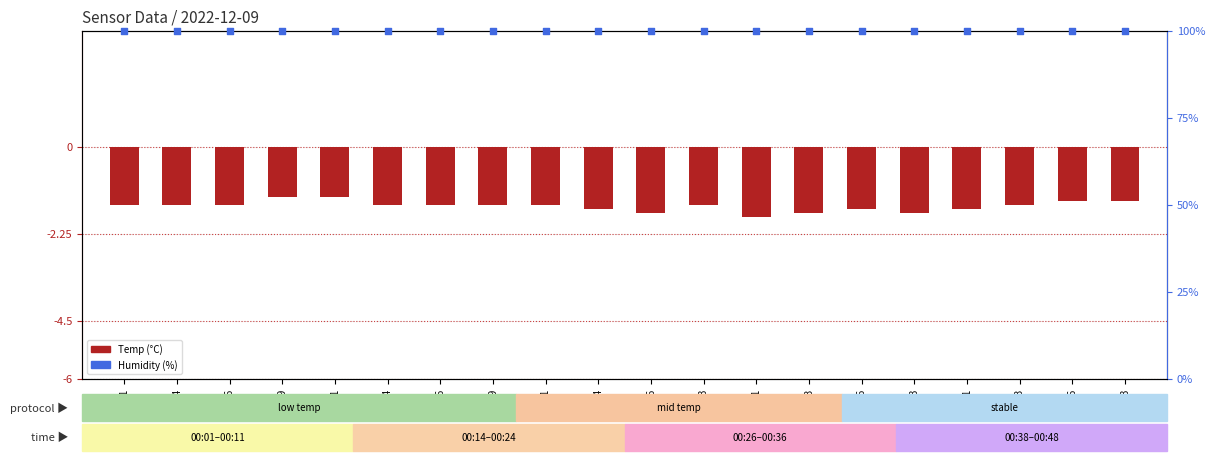

At which category is the sum across all series the highest?

00:09